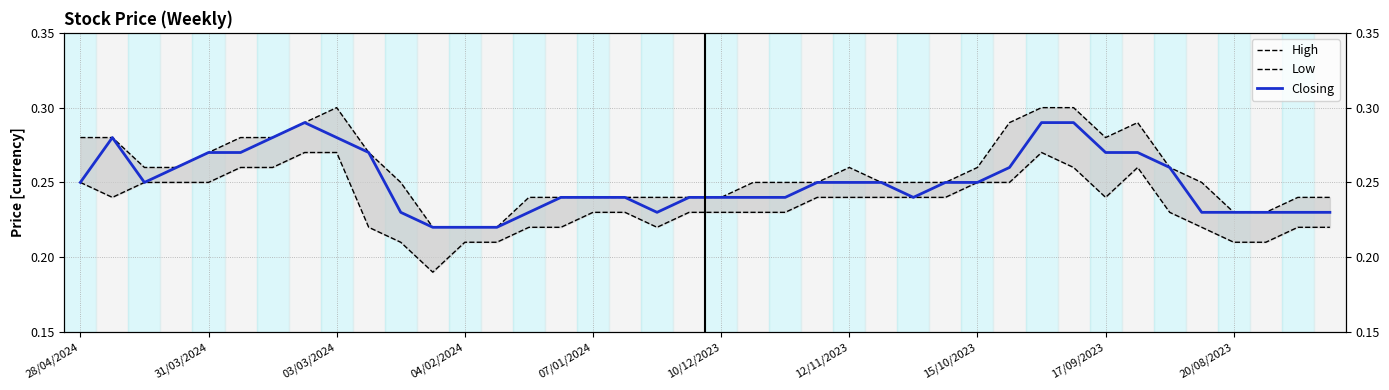

What position from the left is 27?

28